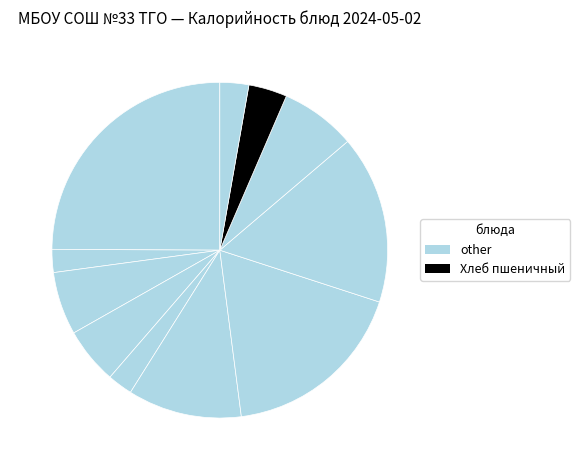

To the nearest percent, what is the average slice percentage?

9%